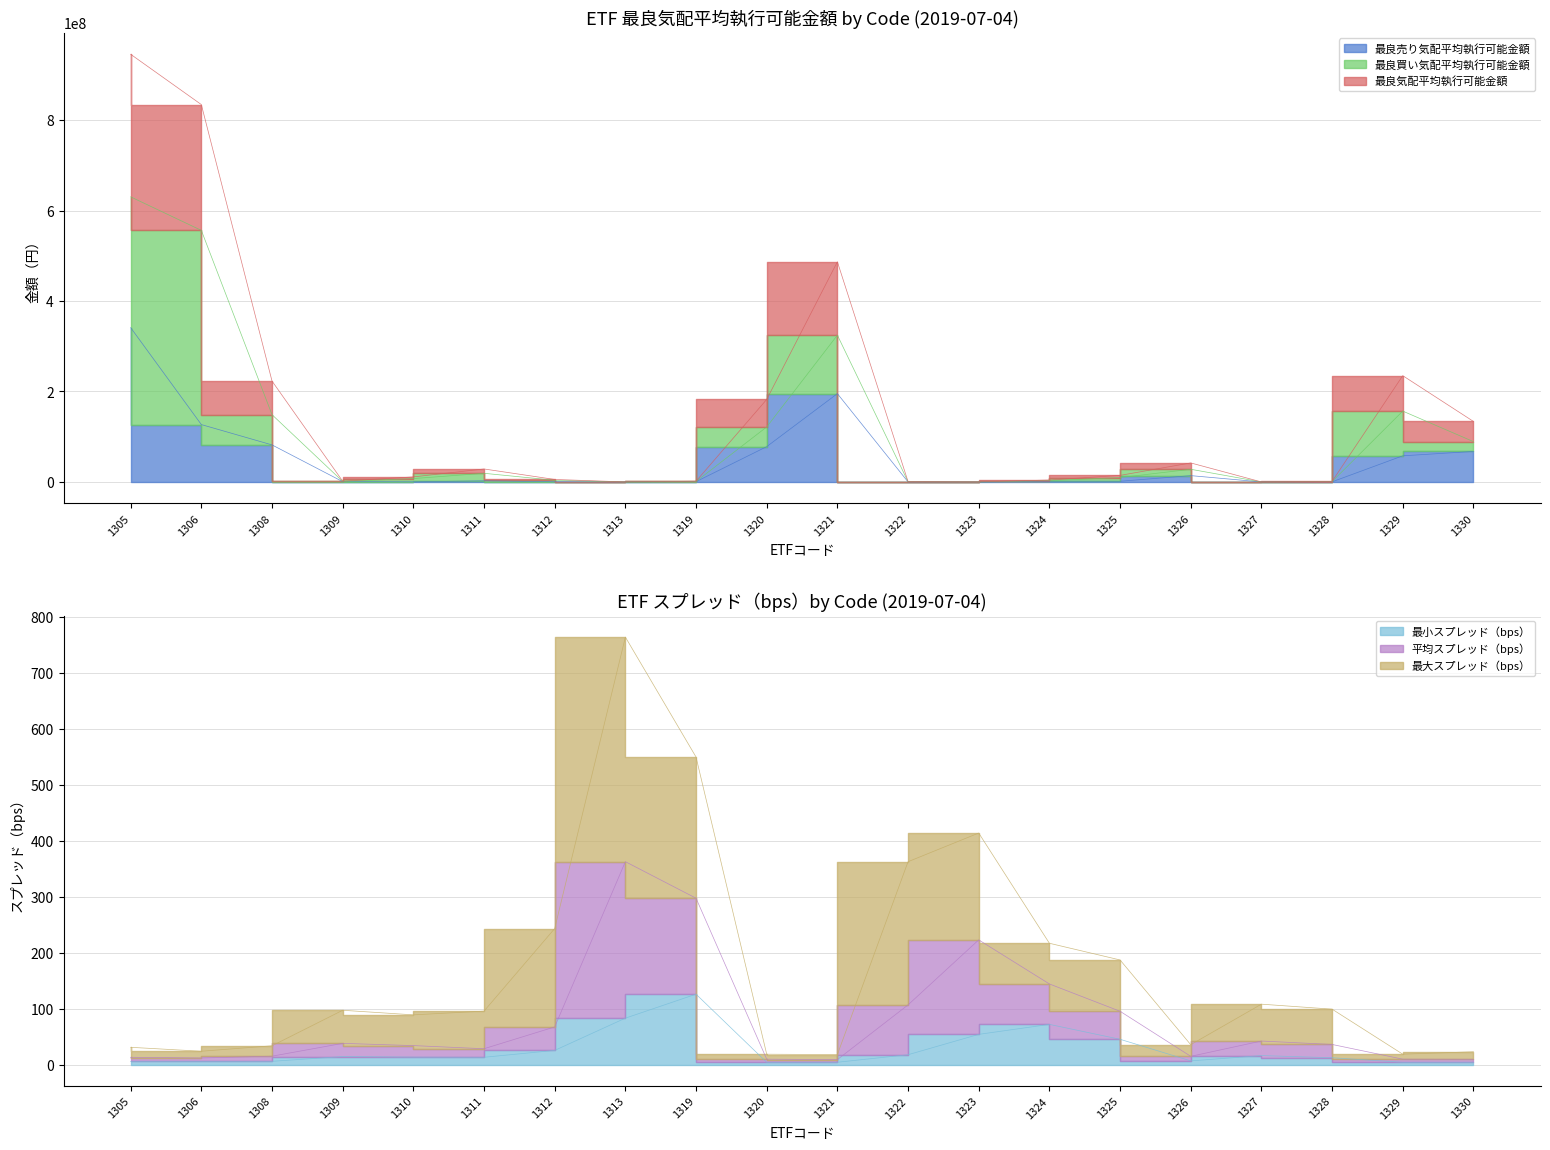

What is the total value across all series at 1313?

101696.8